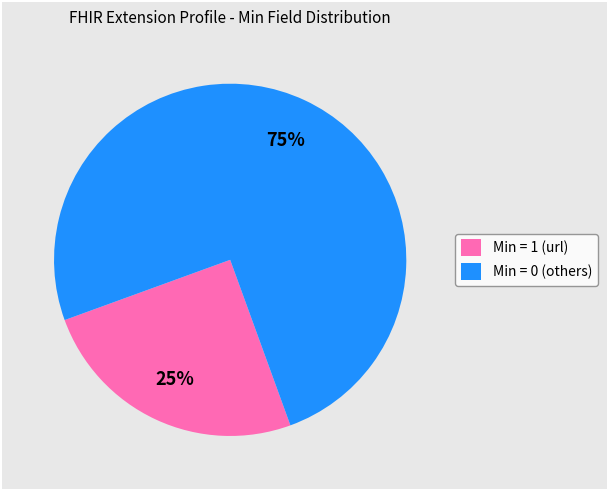

Which category has the biggest portion of the pie?

Min = 0 (others)